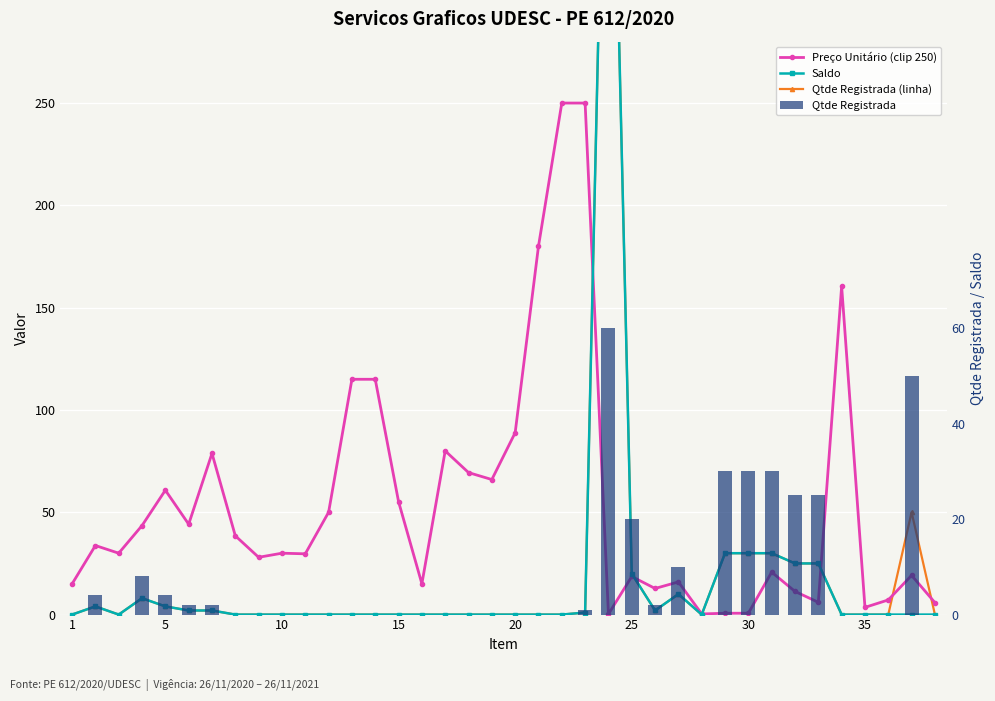

Which series has the widest spread of values?

Saldo